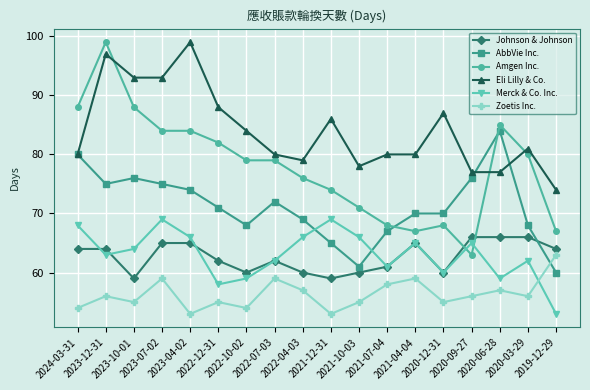

True or false: Eli Lilly & Co. and Merck & Co. Inc. intersect in this chart.

False